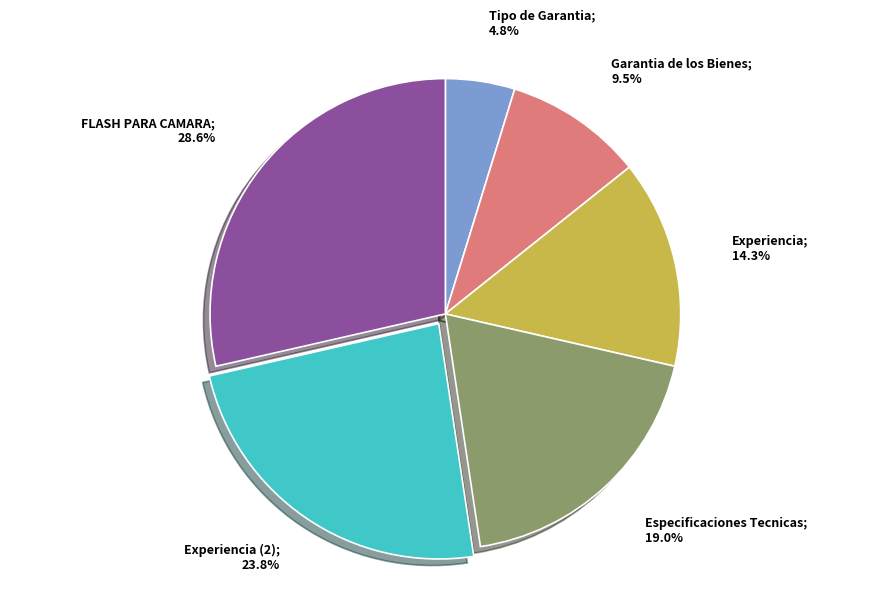

Does any single category account for the majority?

No